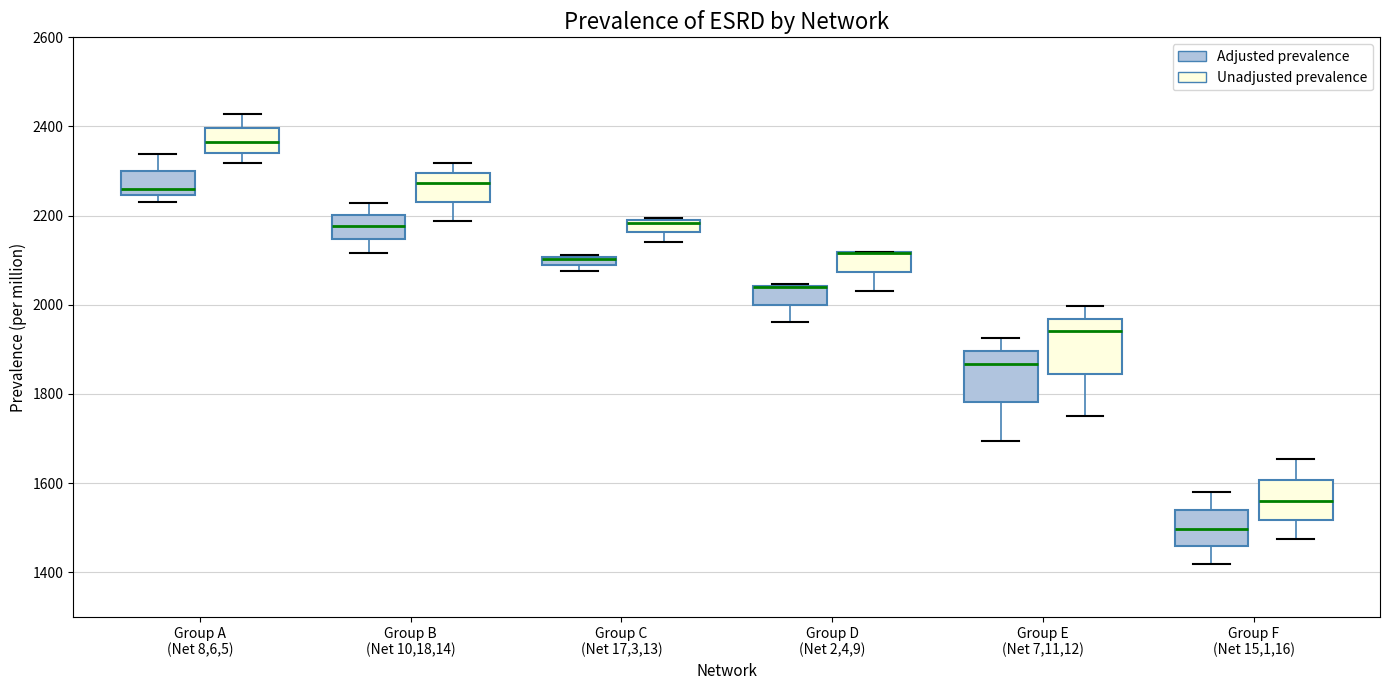

Where does the lower whisker of the box for Group C (Net 17,3,13) (Unadjusted prevalence) end on the y-axis? The values are not printed on the chart, so give them approximately, as read against the axis.

2140